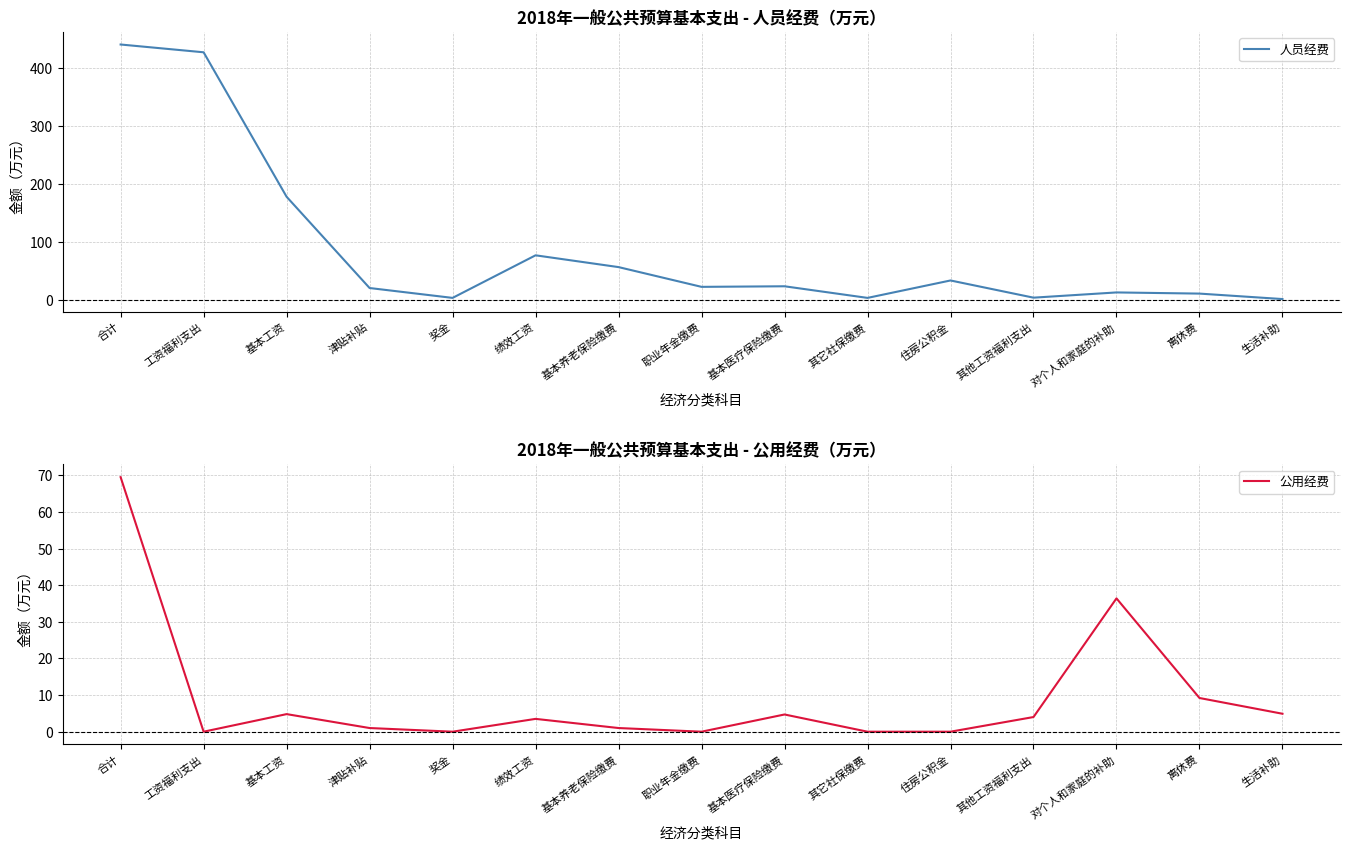

How many interior local valleys does the 人员经费 series have?

4